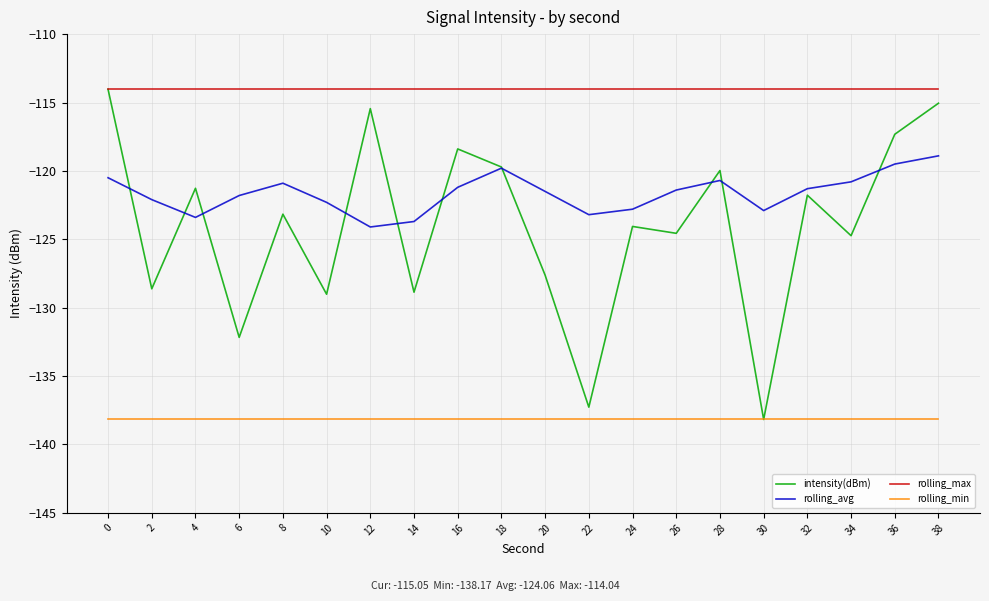

What is the spread (max minus min) of values at 16?

24.1